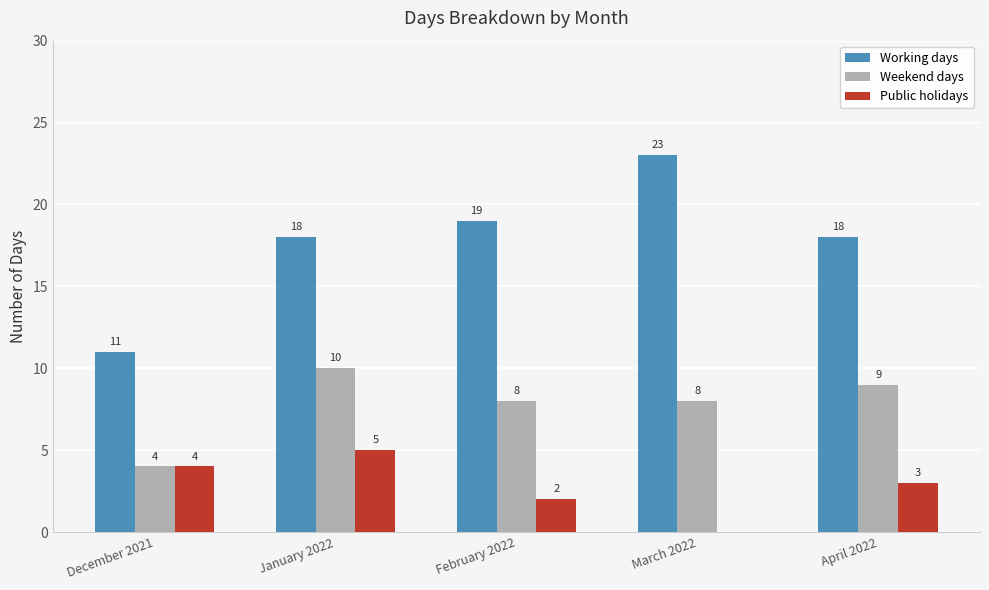

Reading right to left, list all the values displayed in this chart.

Working days: 18	23	19	18	11
Weekend days: 9	8	8	10	4
Public holidays: 3	0	2	5	4